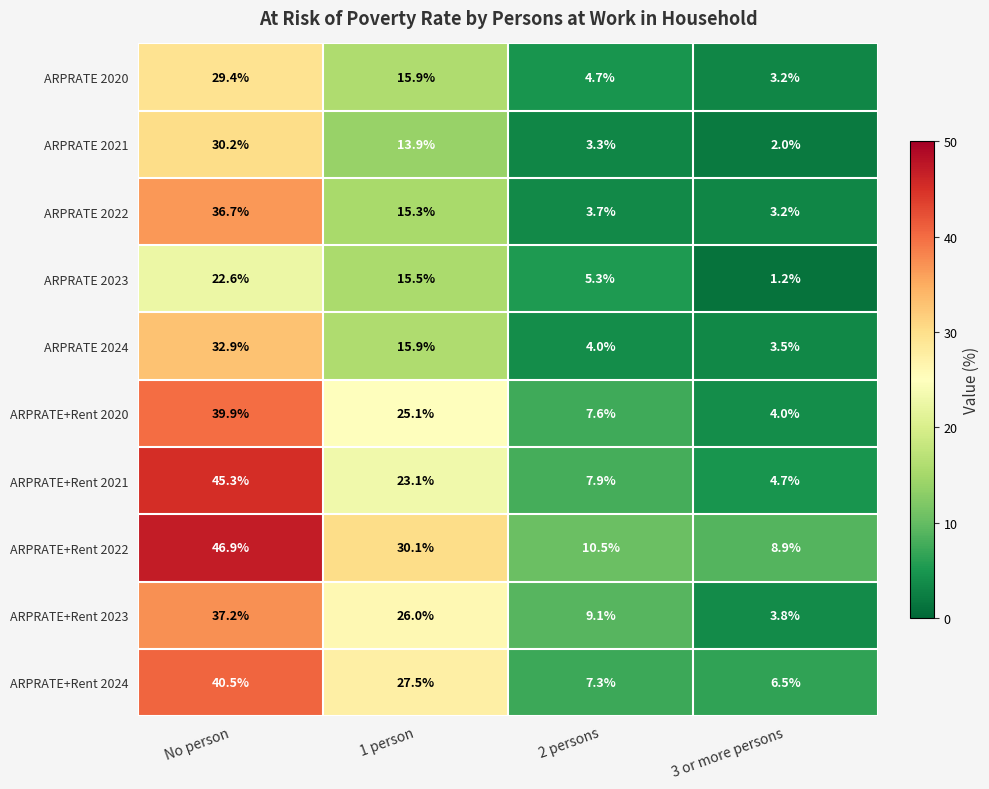

Where is ARPRATE 2023 nearest to the value 11?

1 person